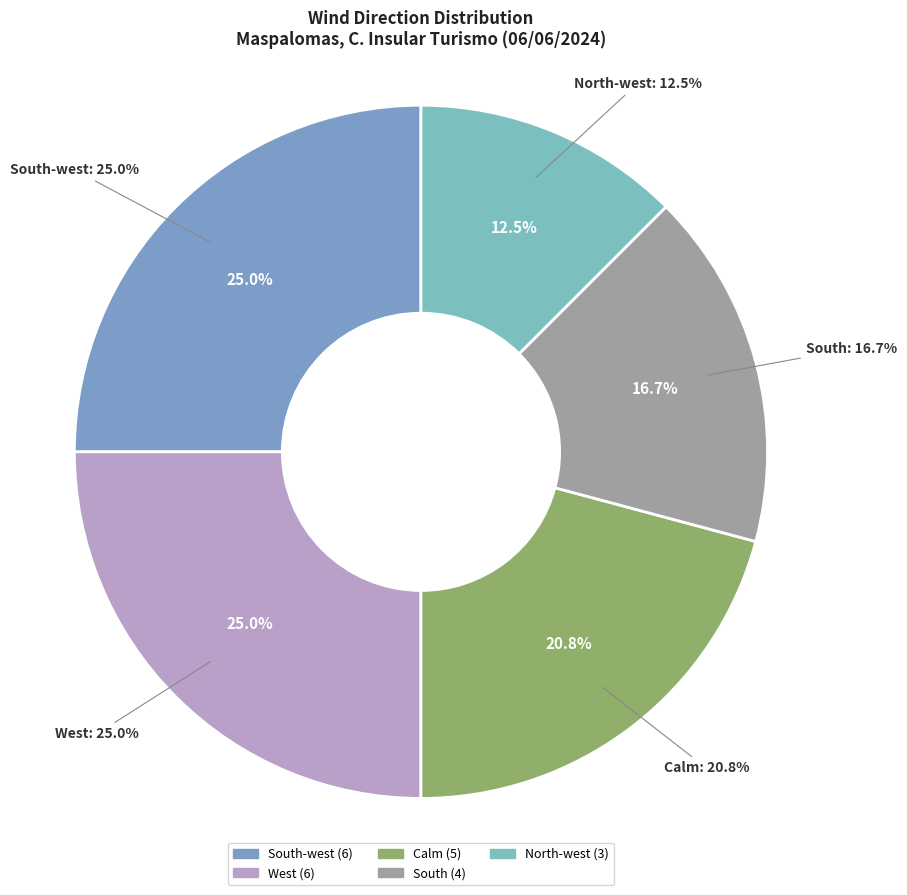

Which category has the smallest portion of the pie?

North-west